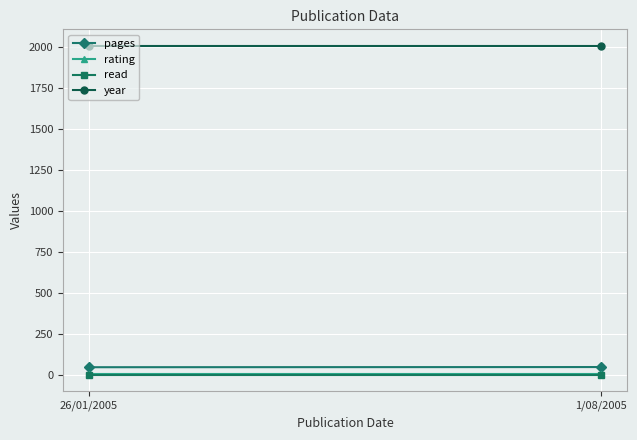

Which series changed the most between 26/01/2005 and 1/08/2005?

pages